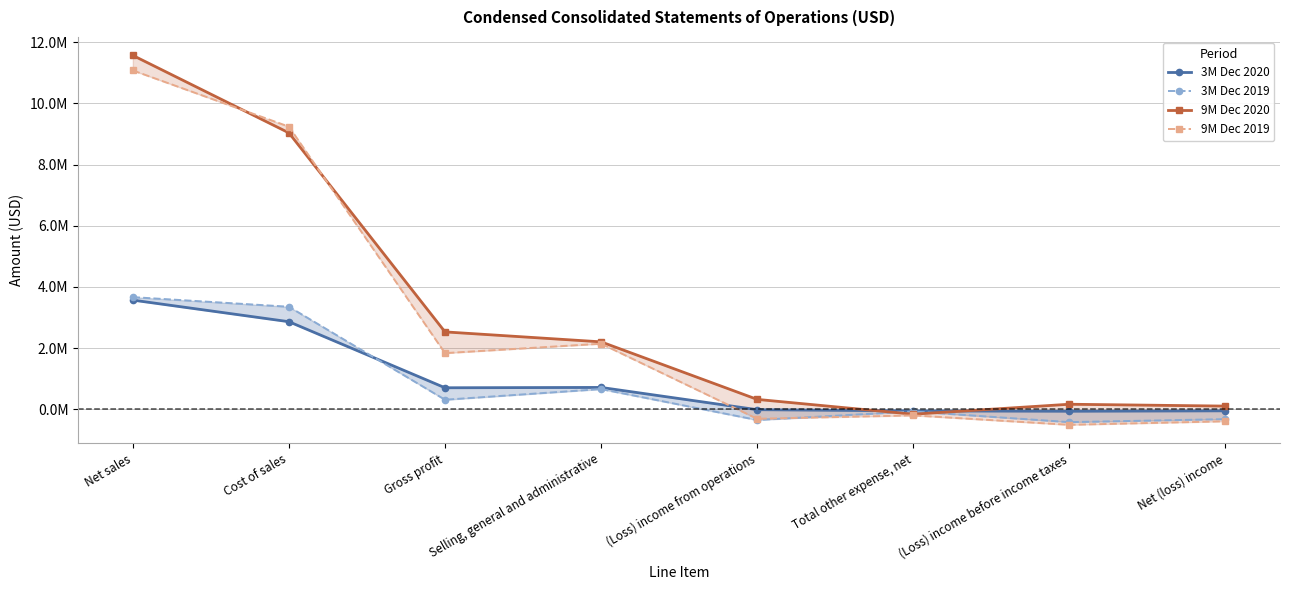

True or false: 3M Dec 2019 has more than 1 points higher than both neighbors.

True